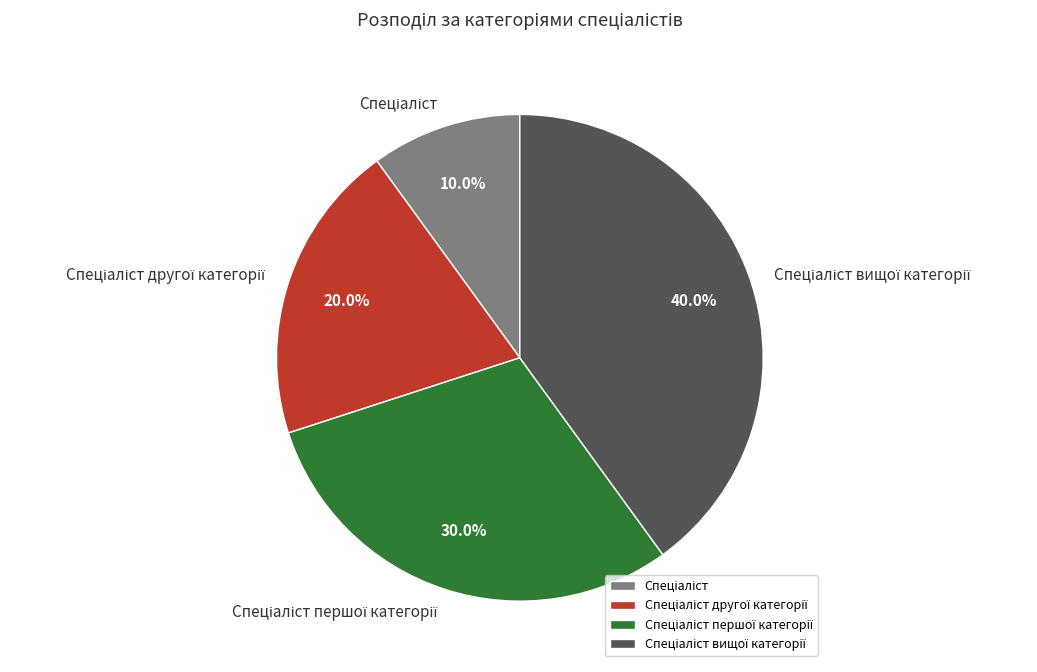

To the nearest percent, what is the difference between the largest and smallest slice percentages?

30%